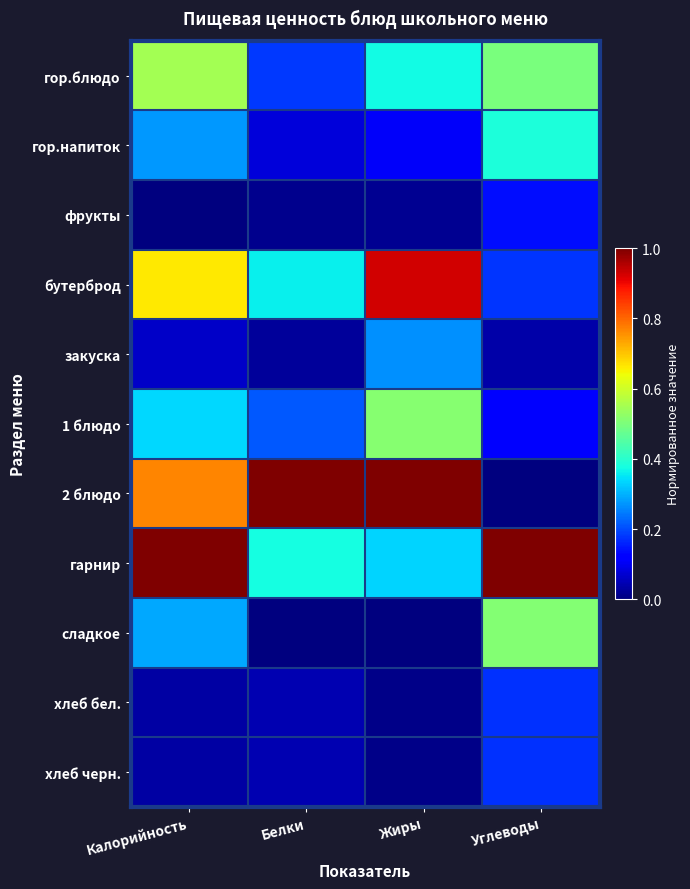

At which category is the sum across all series the highest?

Калорийность